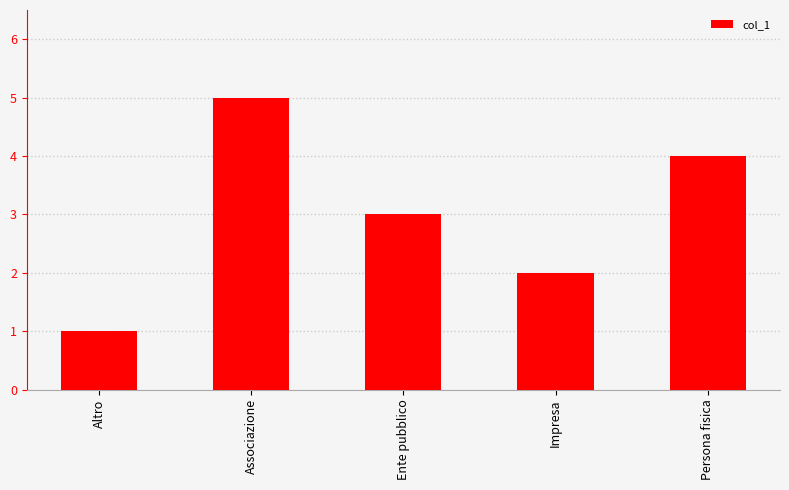

List the labels in order of value, smallest first.

Altro, Impresa, Ente pubblico, Persona fisica, Associazione